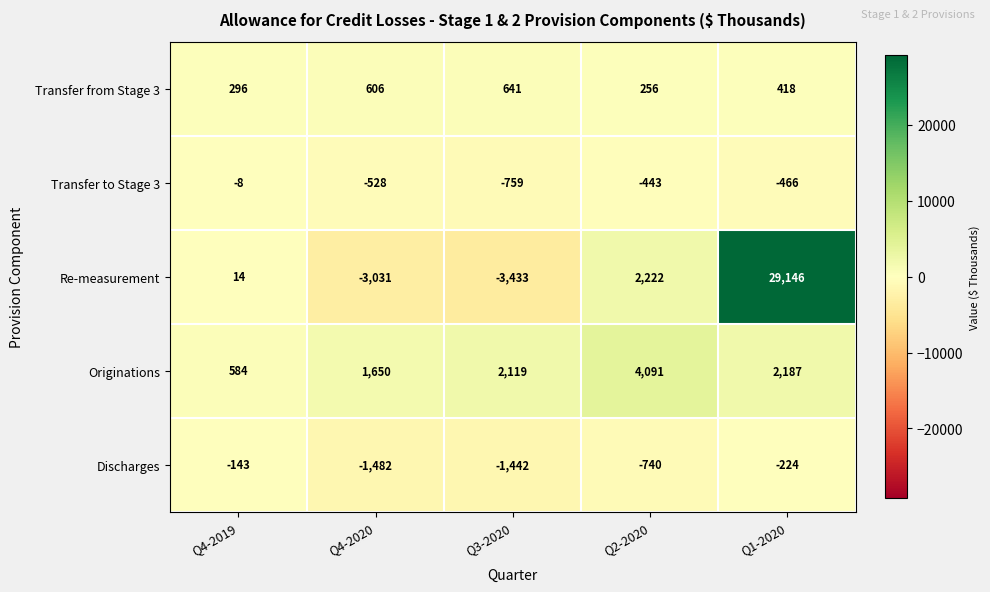

Reading right to left, transcribe all the data shown in this chart.

Transfer from Stage 3: Q1-2020=418	Q2-2020=256	Q3-2020=641	Q4-2020=606	Q4-2019=296
Transfer to Stage 3: Q1-2020=-466	Q2-2020=-443	Q3-2020=-759	Q4-2020=-528	Q4-2019=-8
Re-measurement: Q1-2020=29146	Q2-2020=2222	Q3-2020=-3433	Q4-2020=-3031	Q4-2019=14
Originations: Q1-2020=2187	Q2-2020=4091	Q3-2020=2119	Q4-2020=1650	Q4-2019=584
Discharges: Q1-2020=-224	Q2-2020=-740	Q3-2020=-1442	Q4-2020=-1482	Q4-2019=-143